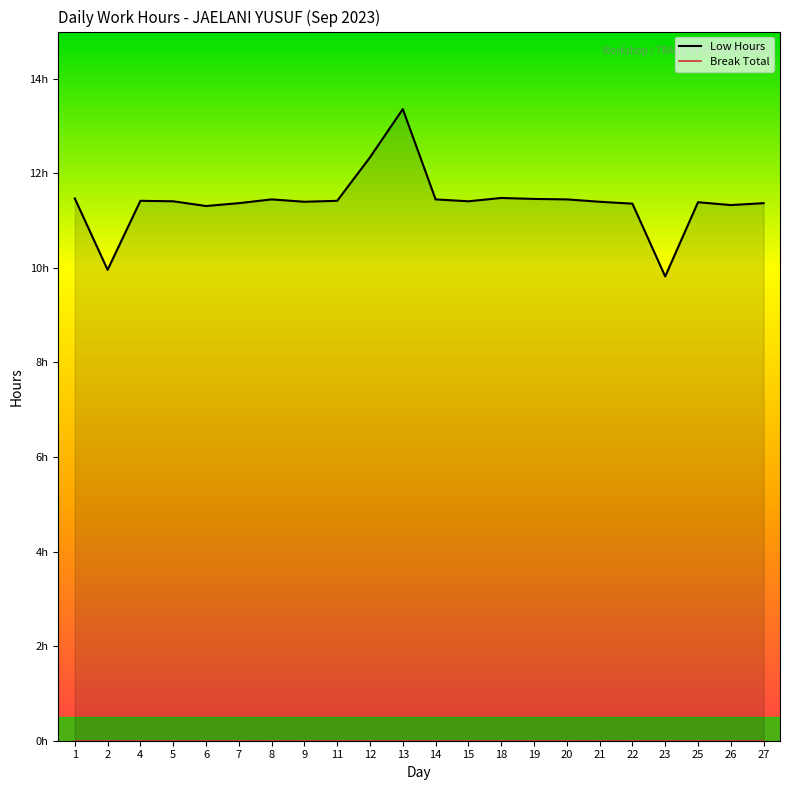

Reading left to right, what are all the values shown in this chart?

Low Hours: 11.5	10.0	11.4	11.4	11.3	11.4	11.4	11.4	11.4	12.3	13.4	11.4	11.4	11.5	11.5	11.4	11.4	11.4	9.8	11.4	11.3	11.4
Break Total: 0.0	0.0	0.0	0.0	0.0	0.0	0.0	0.0	0.0	0.0	0.0	0.0	0.0	0.0	0.0	0.0	0.0	0.0	0.0	0.0	0.0	0.0